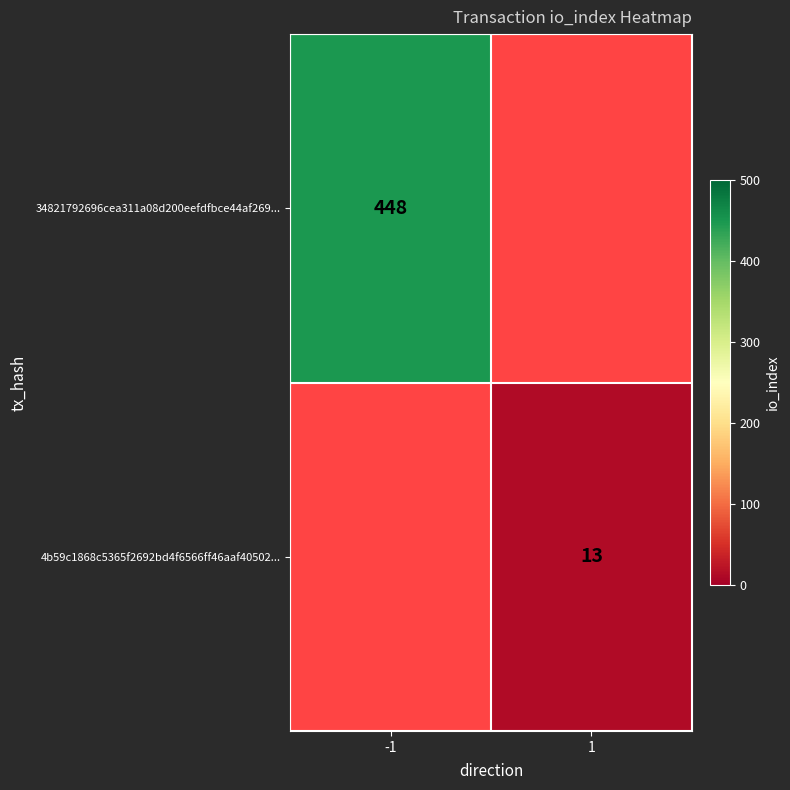

The value of 4b59c1868c5365f2692bd4f6566ff46aaf40502... at 1 is 13. True or false?

True